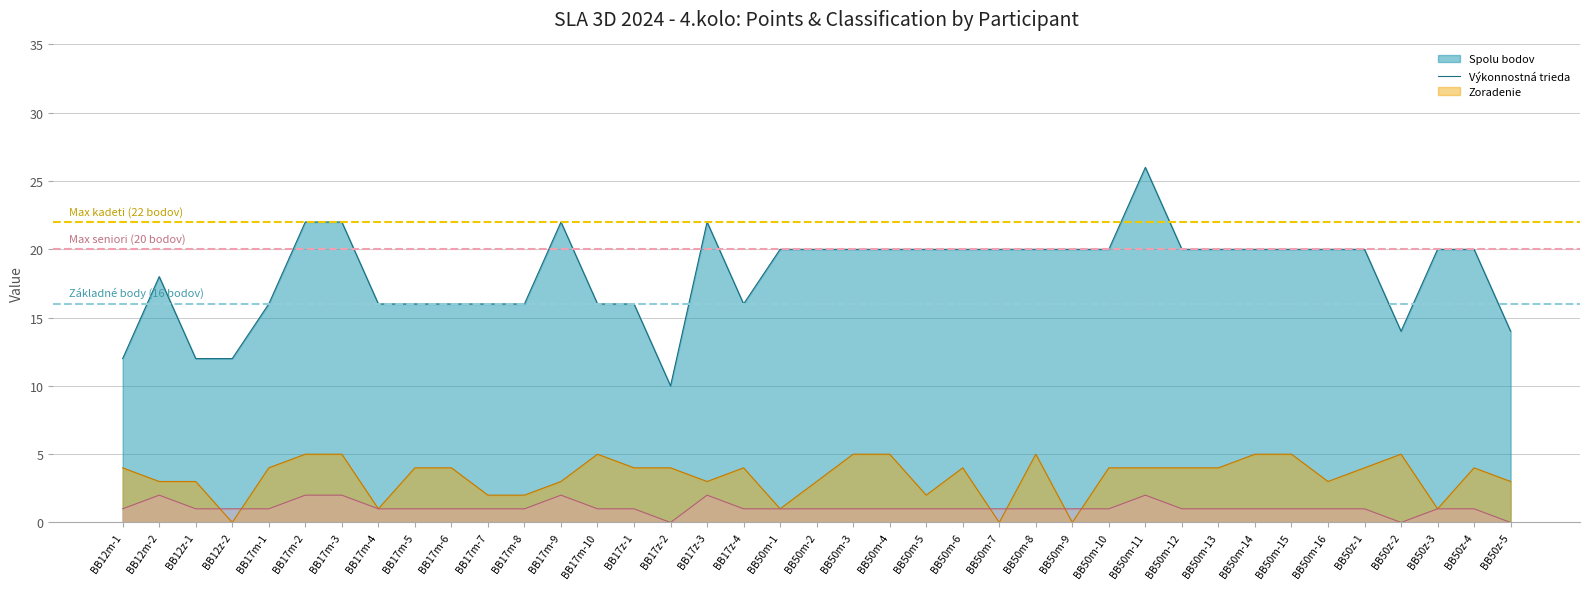

How many lines are shown in the chart?

3